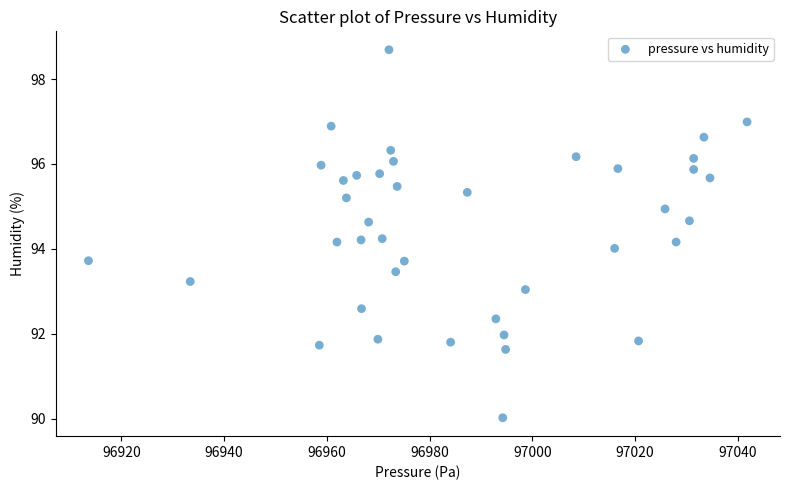

What is the range of X values (max minus min)?

128.2